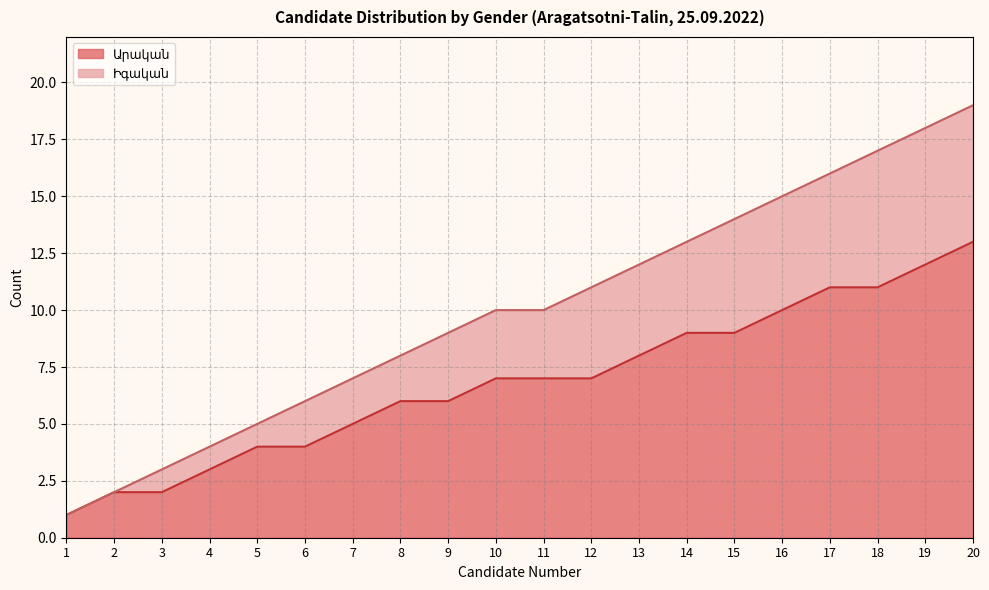

Which has a higher value, 4 or 19?

19